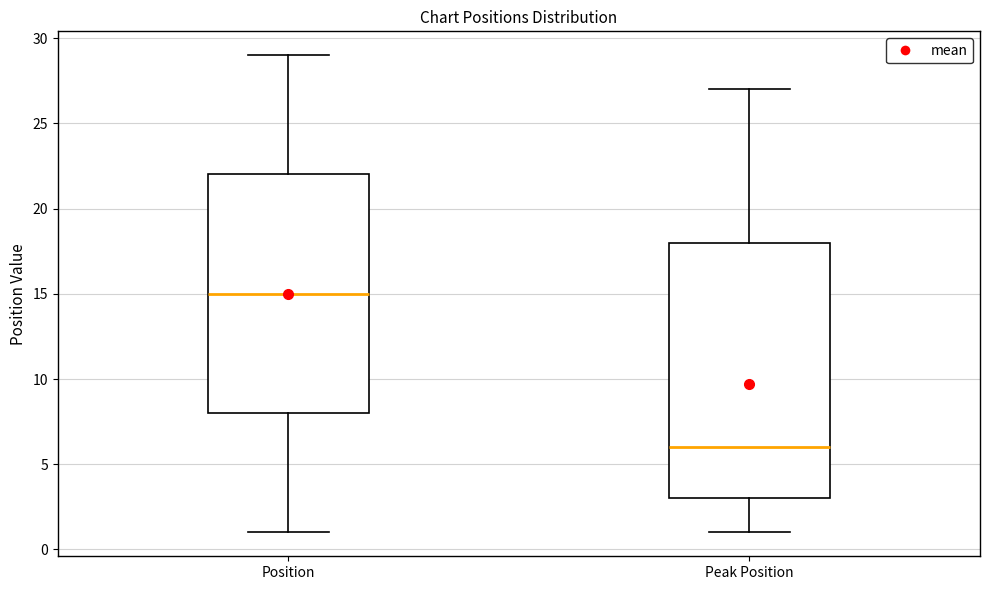

Where is the lower edge of the box for Peak Position on the y-axis? The values are not printed on the chart, so give them approximately, as read against the axis.

3